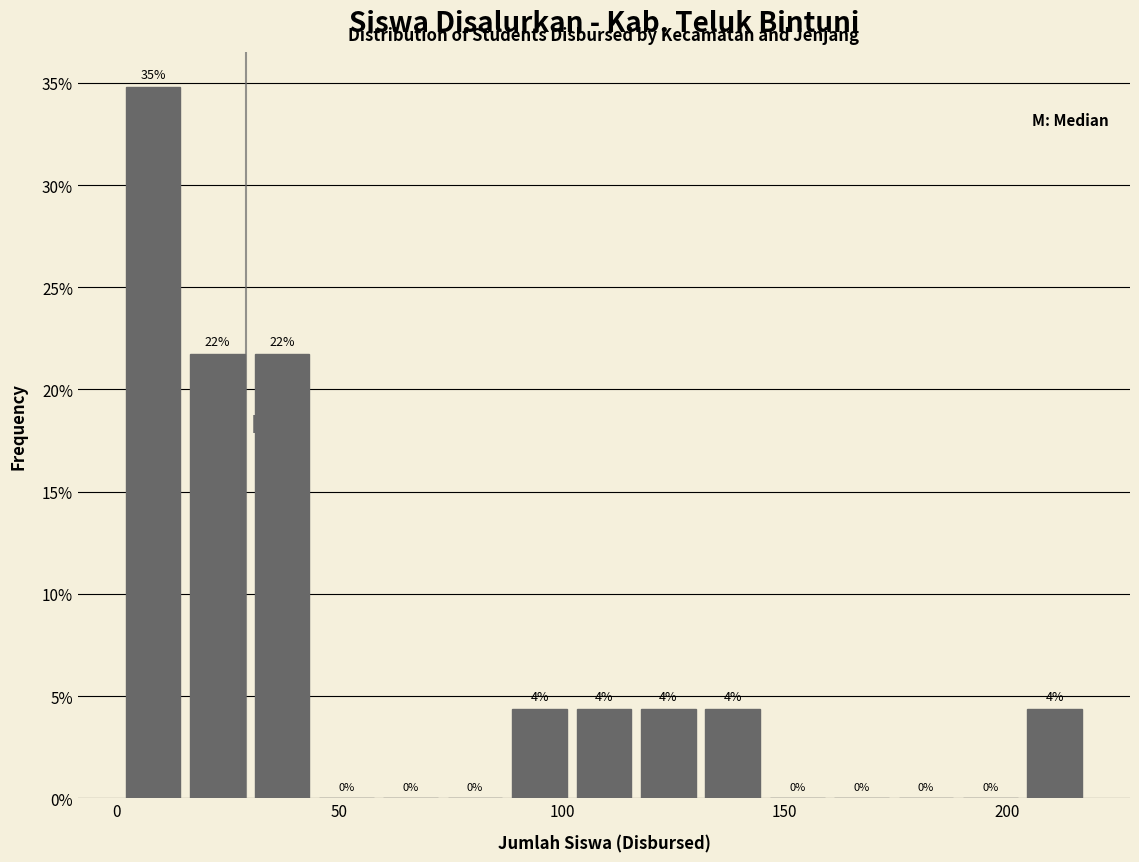

Read against the x-axis, roughly where is the centre of the tallest bar?

10